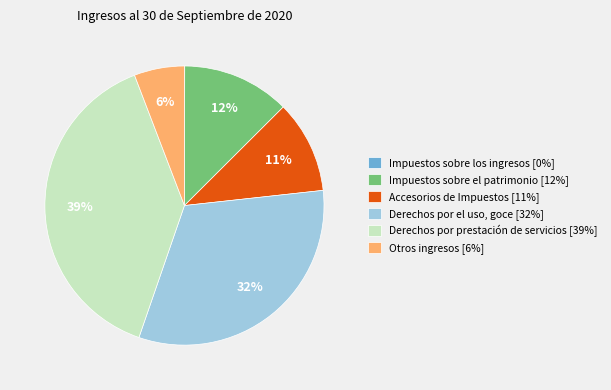

Is it true that Derechos por el uso, goce is 32% of the pie?

True